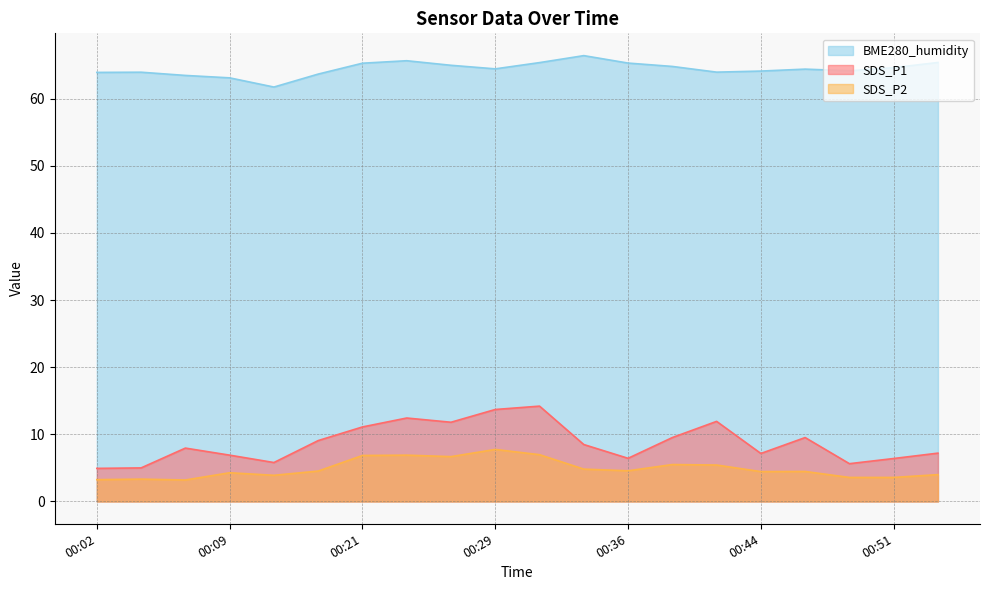

Where is the first local maximum for SDS_P1?

00:06